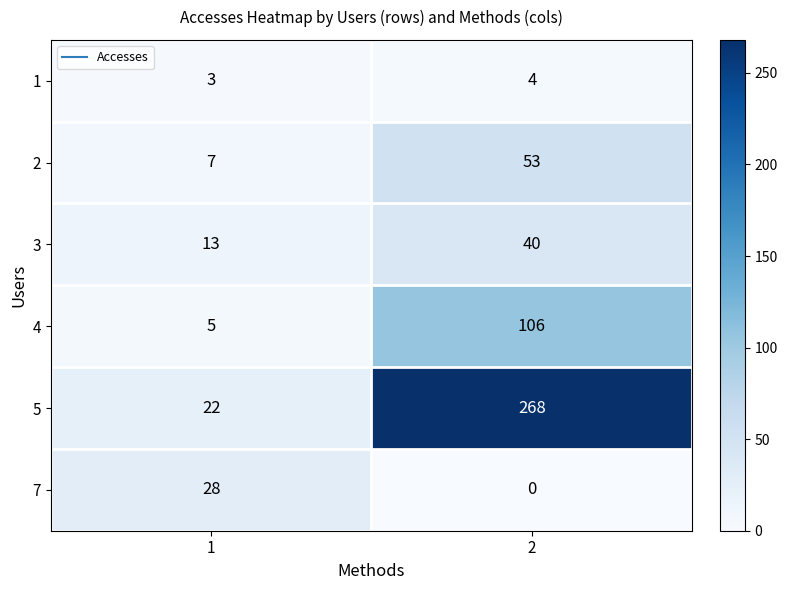

Which category has the lowest value across all series?

2